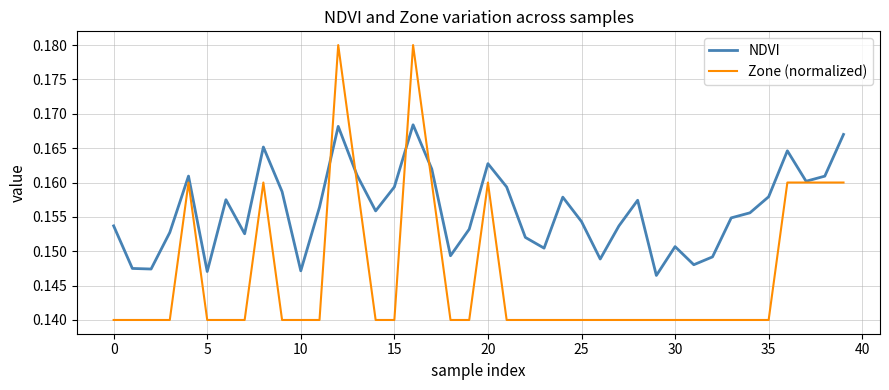

Which series has the widest spread of values?

Zone (normalized)